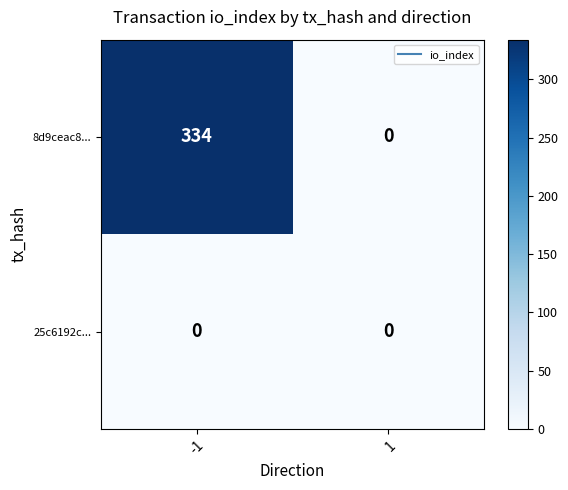

List the series in order of their overall mean, highest first.

8d9ceac8..., 25c6192c...